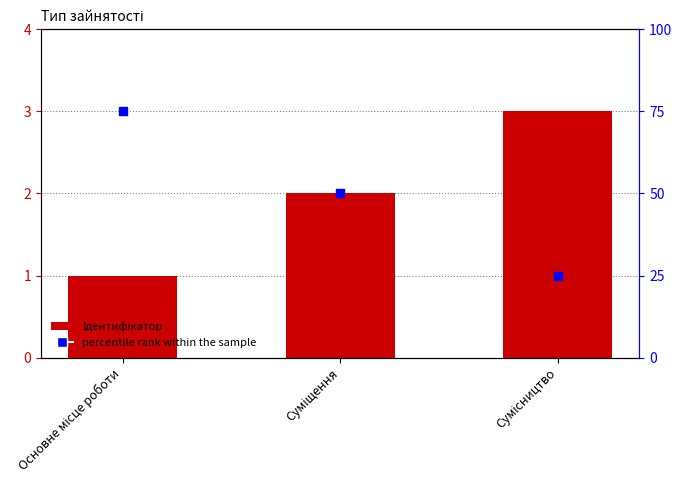

At which category is the sum across all series the highest?

Основне місце роботи